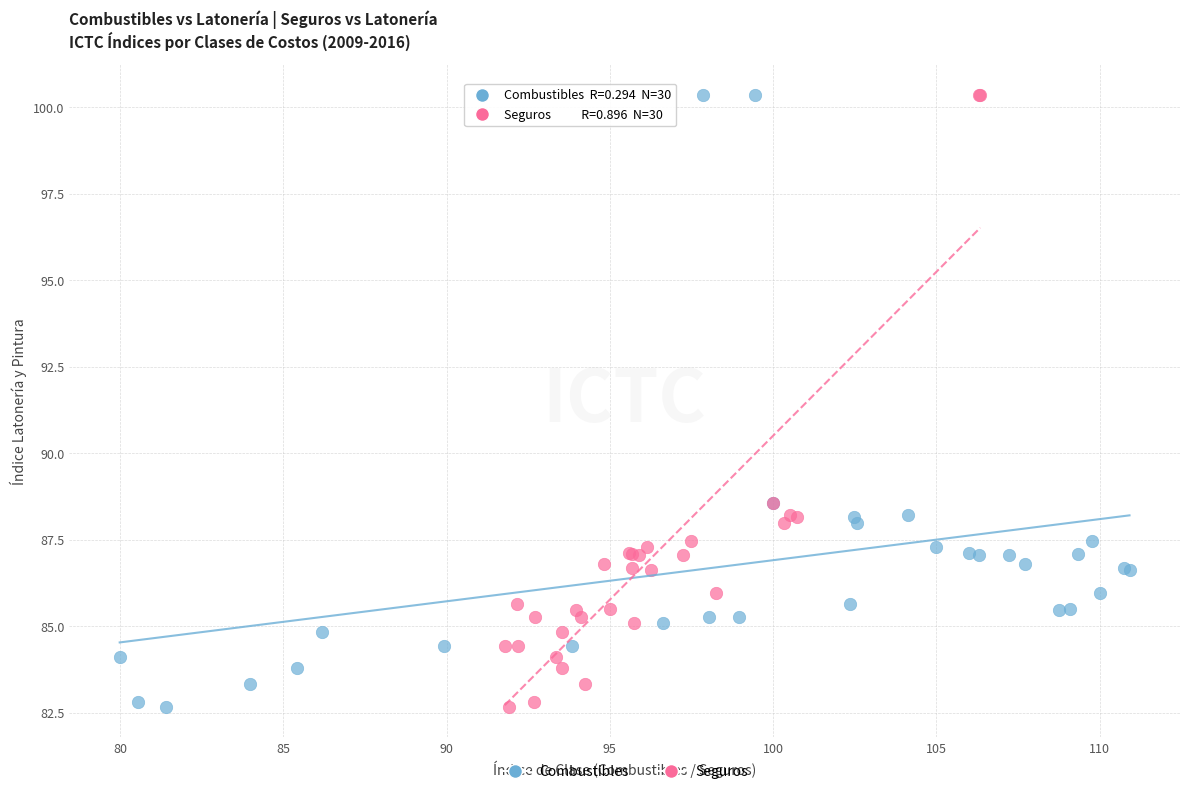

What are all the series names shown in the legend?

Combustibles, Seguros